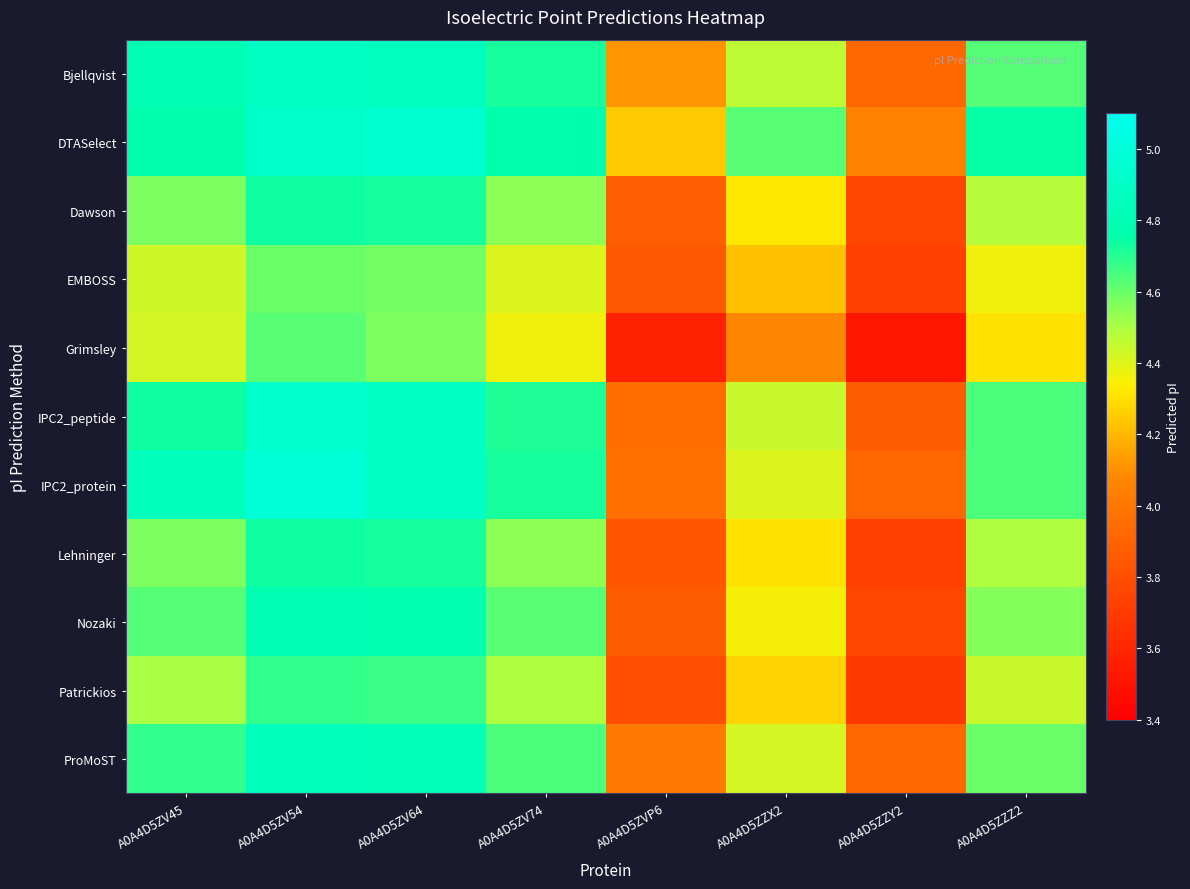

At how many categories does at least one series exceed 4?

8